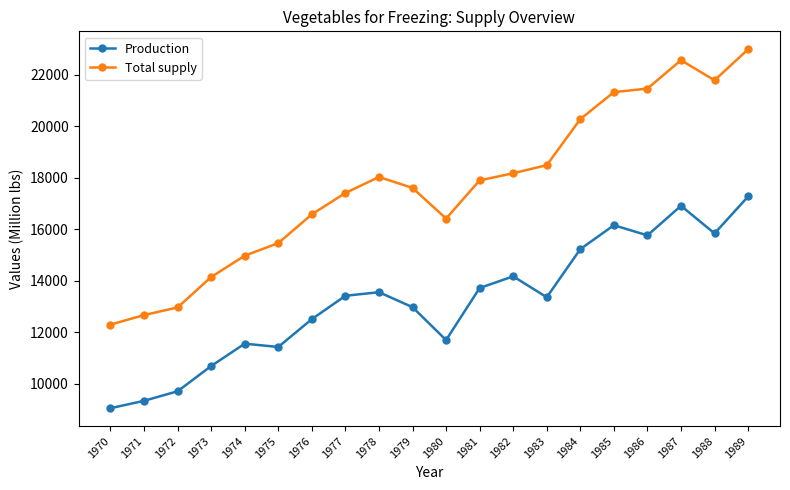

What is the difference between the highest and lowest values at 1977?

3988.1